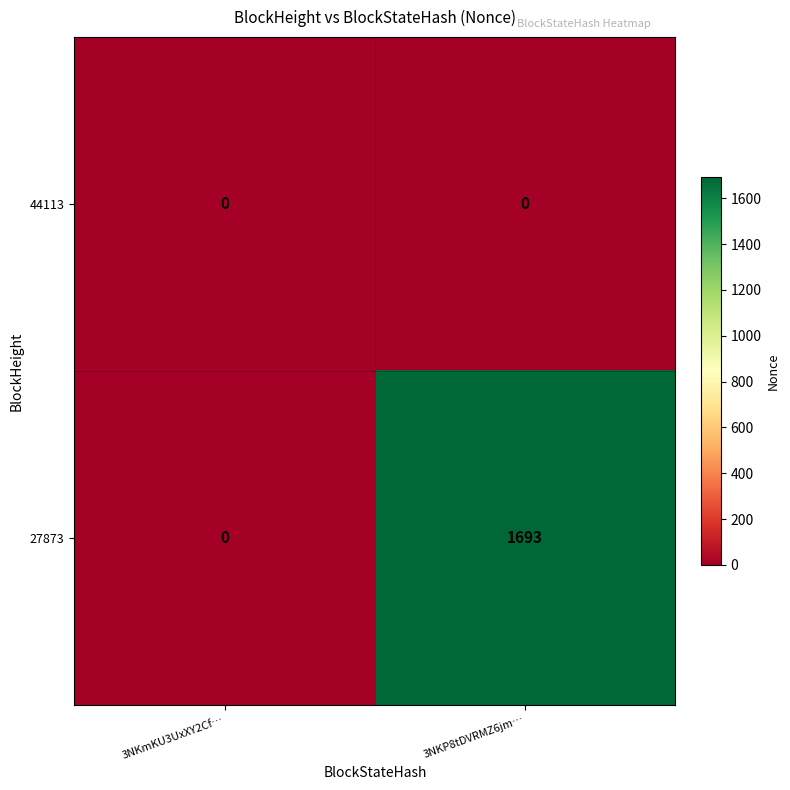

True or false: 44113 has a value of 0 at 3NKmKU3UxXY2Cf….

True